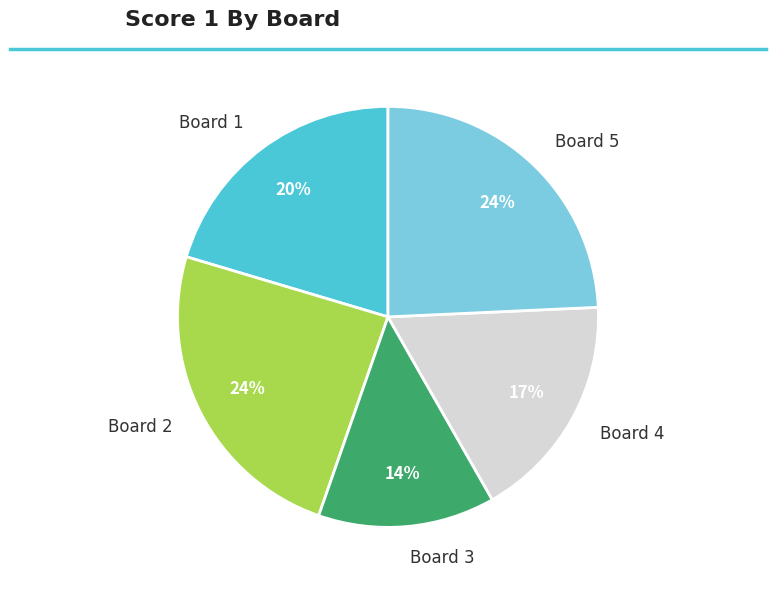

Is there a majority slice in this chart?

No